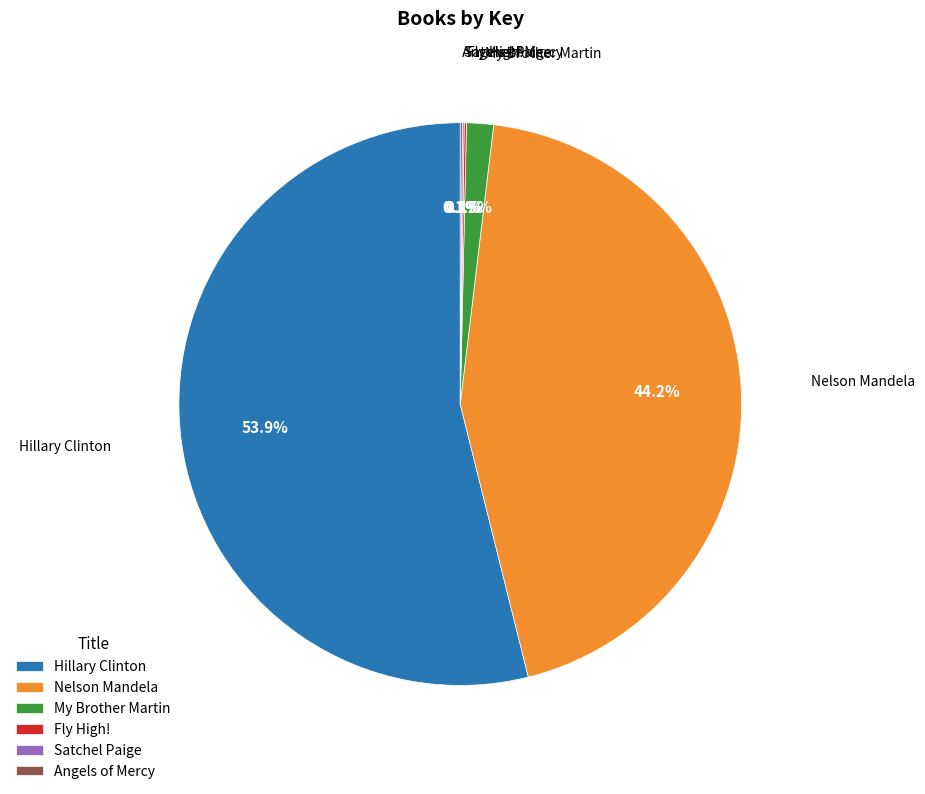

Is the sum of My Brother Martin and Hillary Clinton greater than half?

Yes